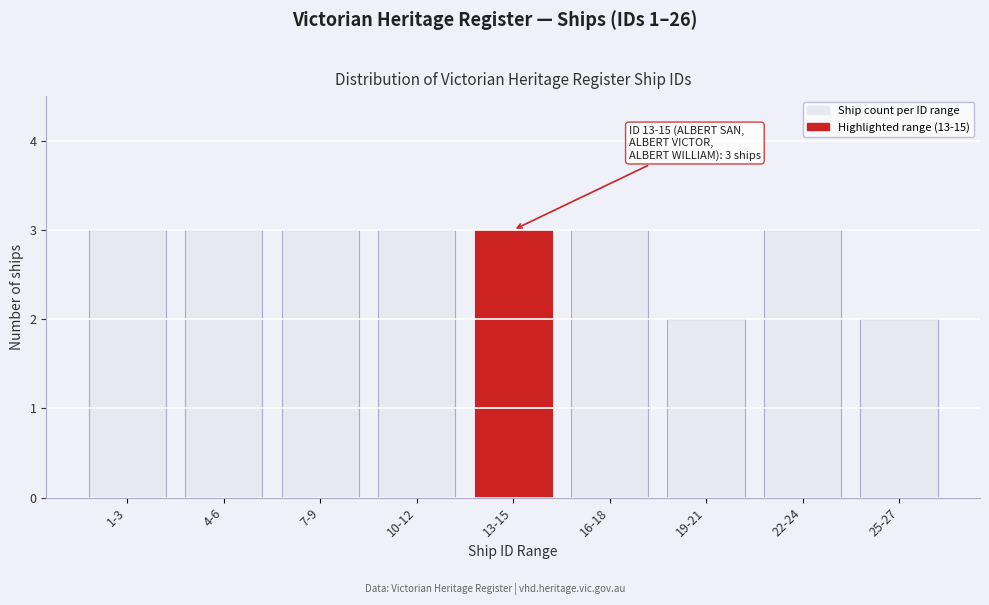

Reading left to right, what are all the values shown in this chart?

1-3=3	4-6=3	7-9=3	10-12=3	13-15=3	16-18=3	19-21=2	22-24=3	25-27=2